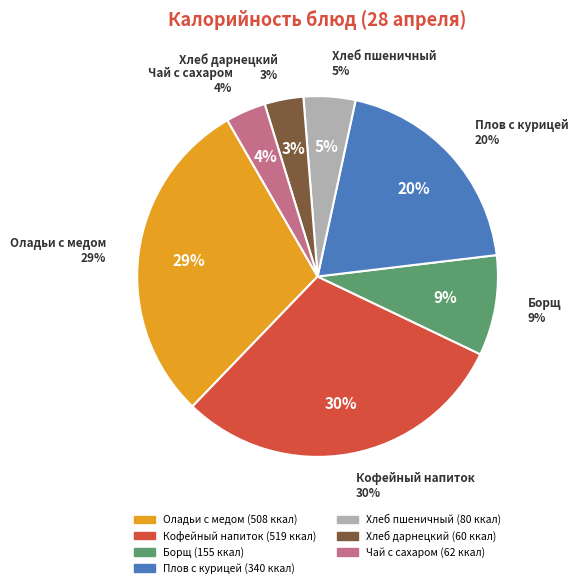

What is the total percentage of Чай с сахаром and Оладьи с медом?

33.1%